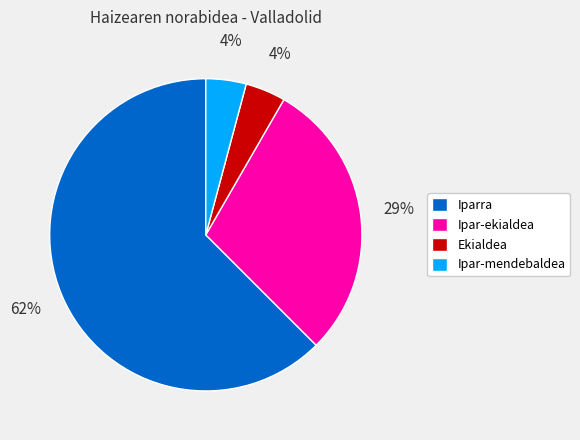

What is the largest slice in the pie chart?

Iparra